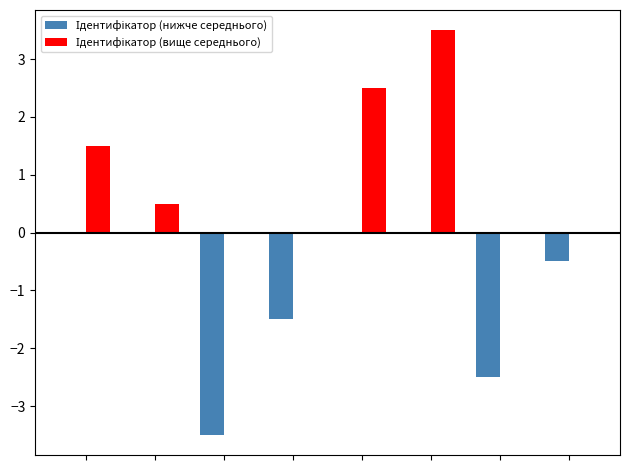

What is the greatest value displayed?

3.5